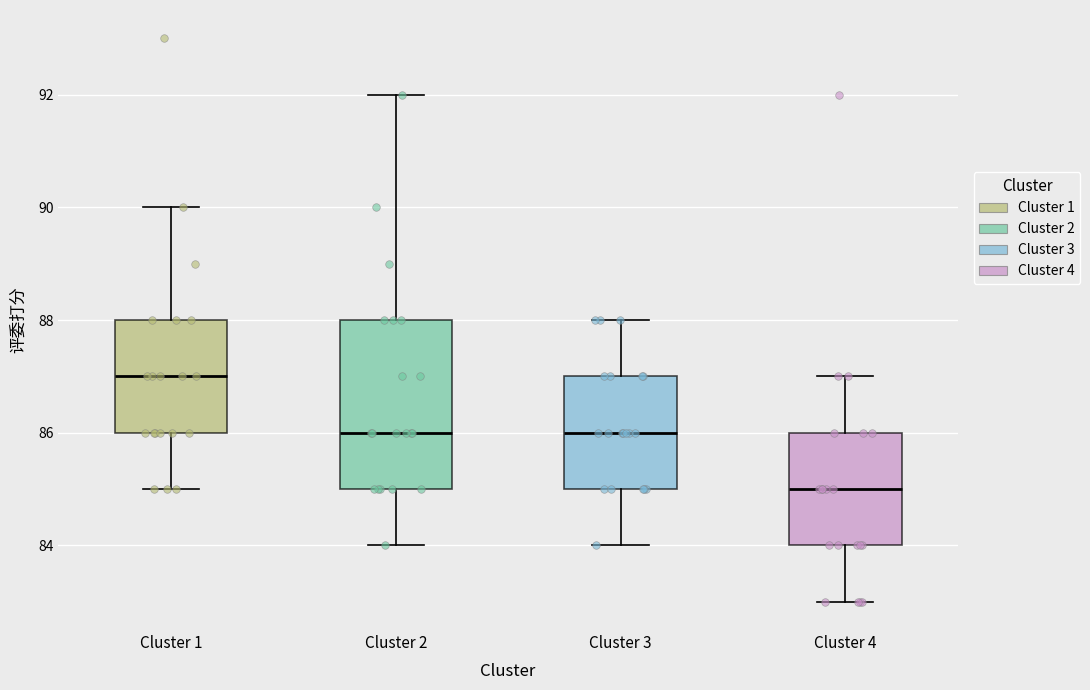

Which box's median line is the lowest?

Cluster 4